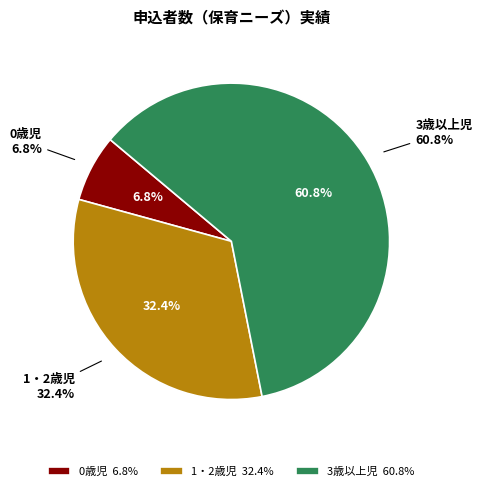

What percentage is NOT represented by 0歳児?

93.2%